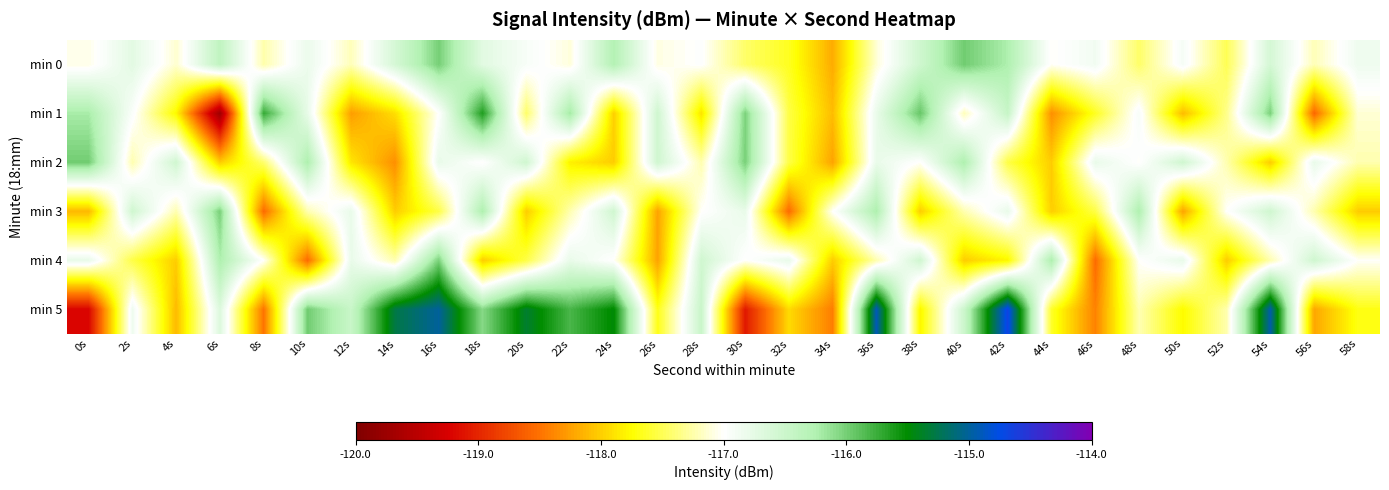

Reading left to right, extract all data points from this chart.

min 0: 0s=-117.1	2s=-116.7	4s=-117.1	6s=-116.4	8s=-117.2	10s=-116.8	12s=-117.2	14s=-116.6	16s=-116.0	18s=-116.7	20s=-116.9	22s=-117.1	24s=-116.3	26s=-117.1	28s=-117.0	30s=-117.4	32s=-117.7	34s=-118.2	36s=-117.1	38s=-116.5	40s=-116.0	42s=-116.2	44s=-117.0	46s=-116.9	48s=-117.4	50s=-116.9	52s=-117.5	54s=-116.6	56s=-117.2	58s=-116.8
min 1: 0s=-116.2	2s=-117.0	4s=-117.8	6s=-119.7	8s=-115.7	10s=-116.8	12s=-118.3	14s=-117.9	16s=-117.0	18s=-115.6	20s=-117.4	22s=-116.2	24s=-118.0	26s=-116.5	28s=-117.9	30s=-116.0	32s=-117.5	34s=-118.1	36s=-116.8	38s=-115.9	40s=-117.2	42s=-116.5	44s=-118.3	46s=-117.7	48s=-116.9	50s=-118.1	52s=-117.3	54s=-116.0	56s=-118.6	58s=-117.1
min 2: 0s=-116.0	2s=-117.2	4s=-116.5	6s=-118.0	8s=-117.4	10s=-116.2	12s=-117.9	14s=-118.3	16s=-116.8	18s=-117.0	20s=-116.5	22s=-117.8	24s=-118.0	26s=-116.5	28s=-117.2	30s=-116.0	32s=-117.5	34s=-118.2	36s=-116.8	38s=-117.0	40s=-116.2	42s=-117.5	44s=-118.0	46s=-116.8	48s=-117.0	50s=-116.5	52s=-117.2	54s=-118.0	56s=-116.8	58s=-117.2
min 3: 0s=-118.1	2s=-116.5	4s=-117.2	6s=-116.0	8s=-118.5	10s=-117.2	12s=-116.8	14s=-118.0	16s=-117.5	18s=-116.2	20s=-118.0	22s=-117.2	24s=-116.5	26s=-118.2	28s=-117.0	30s=-116.8	32s=-118.5	34s=-117.0	36s=-116.2	38s=-118.0	40s=-117.2	42s=-116.8	44s=-118.0	46s=-117.5	48s=-116.2	50s=-118.2	52s=-117.0	54s=-116.5	56s=-117.2	58s=-118.0
min 4: 0s=-116.8	2s=-117.5	4s=-118.0	6s=-116.2	8s=-117.0	10s=-118.5	12s=-116.8	14s=-117.2	16s=-116.0	18s=-118.0	20s=-117.5	22s=-116.8	24s=-117.0	26s=-118.2	28s=-116.5	30s=-117.0	32s=-116.8	34s=-118.0	36s=-117.2	38s=-116.5	40s=-118.0	42s=-117.8	44s=-116.2	46s=-118.5	48s=-117.0	50s=-116.8	52s=-118.0	54s=-117.2	56s=-116.5	58s=-117.0
min 5: 0s=-119.2	2s=-116.8	4s=-118.1	6s=-116.7	8s=-118.5	10s=-116.0	12s=-116.5	14s=-115.3	16s=-115.0	18s=-116.1	20s=-115.4	22s=-115.8	24s=-115.5	26s=-117.7	28s=-116.5	30s=-119.1	32s=-117.9	34s=-118.4	36s=-114.9	38s=-117.8	40s=-116.5	42s=-114.7	44s=-117.6	46s=-118.4	48s=-117.2	50s=-117.8	52s=-117.2	54s=-115.0	56s=-118.2	58s=-117.7